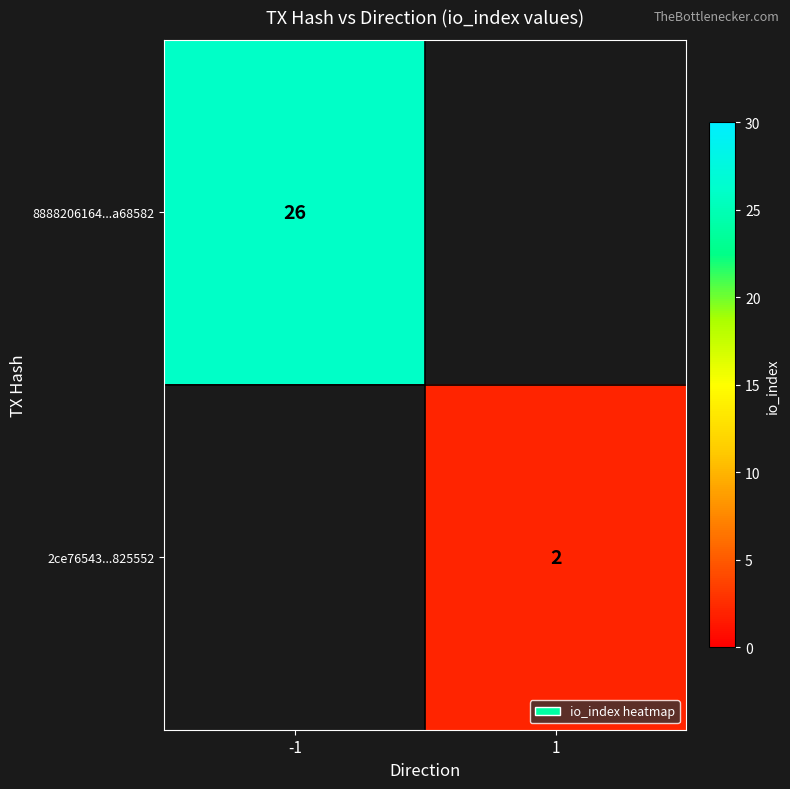

Is it true that 8888206164...a68582 equals 12 at -1?

False